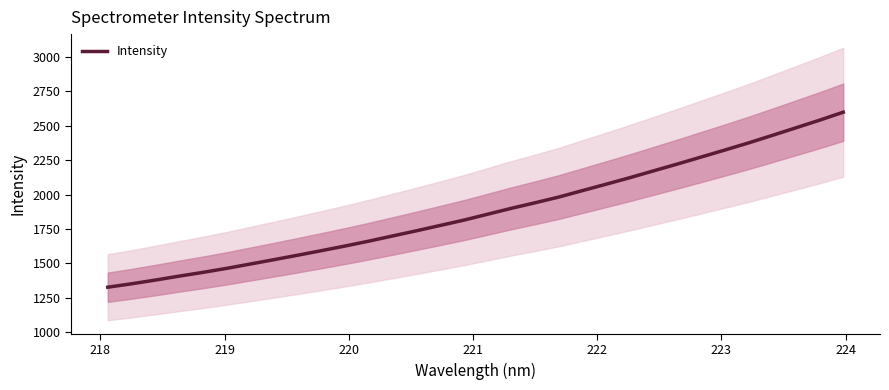

What is the minimum value for Intensity?

1328.1